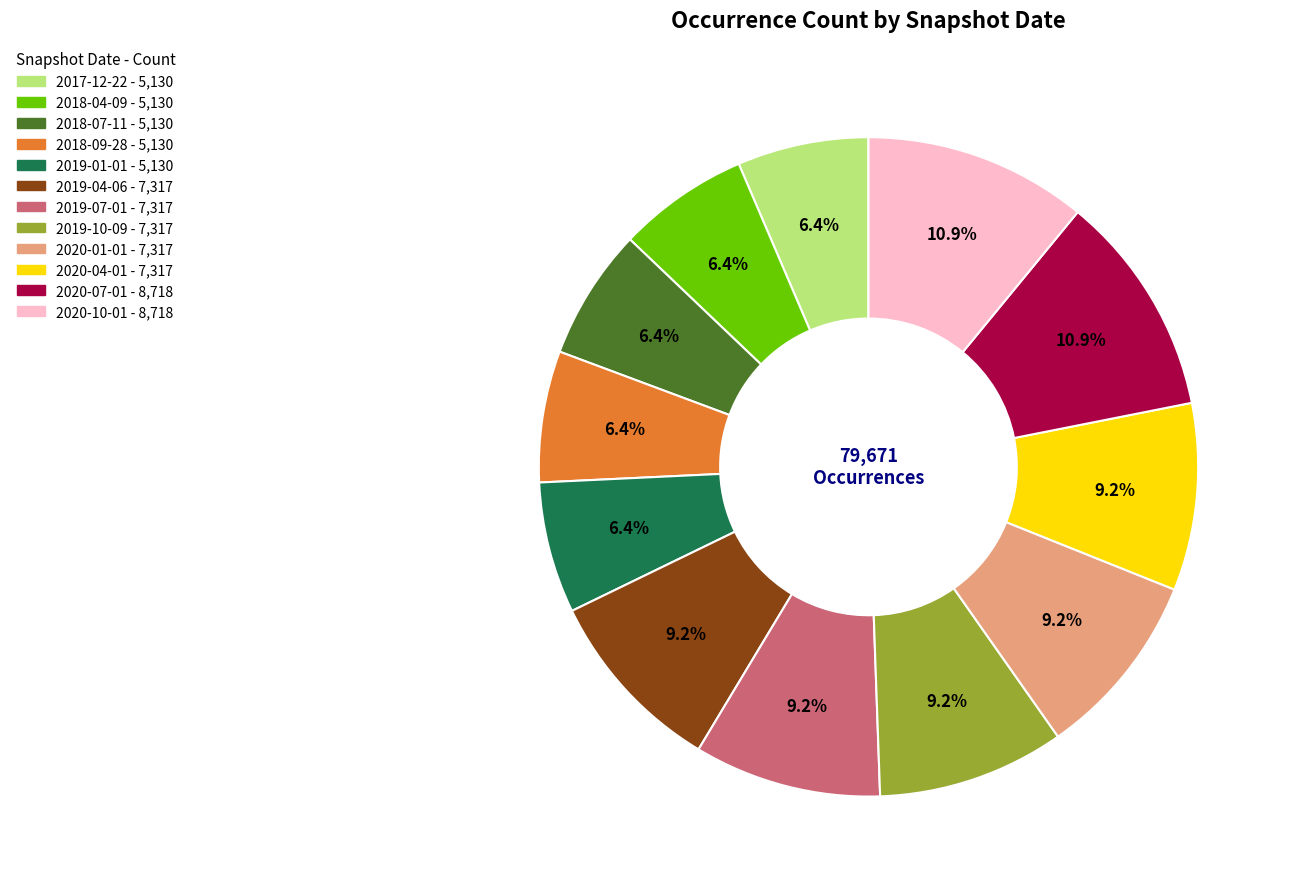

To the nearest percent, what is the average slice percentage?

8%